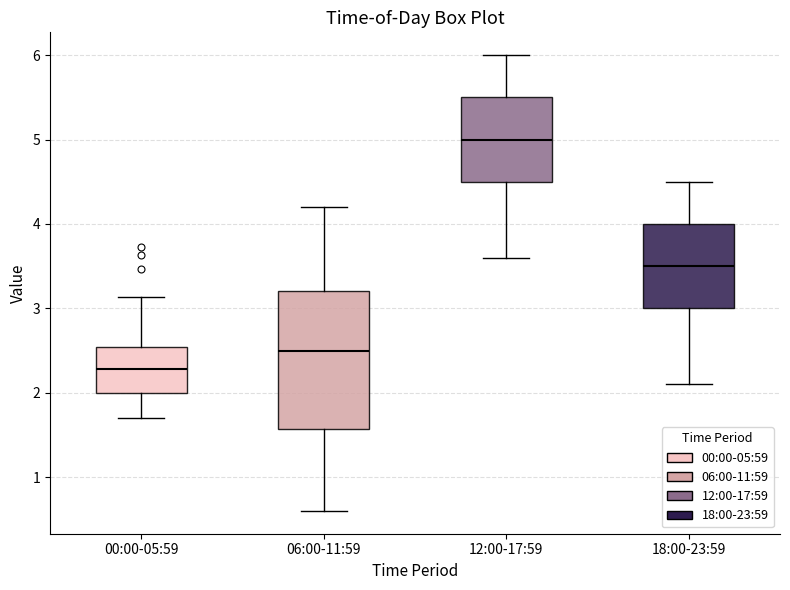

Which box has the lowest median line?

00:00-05:59